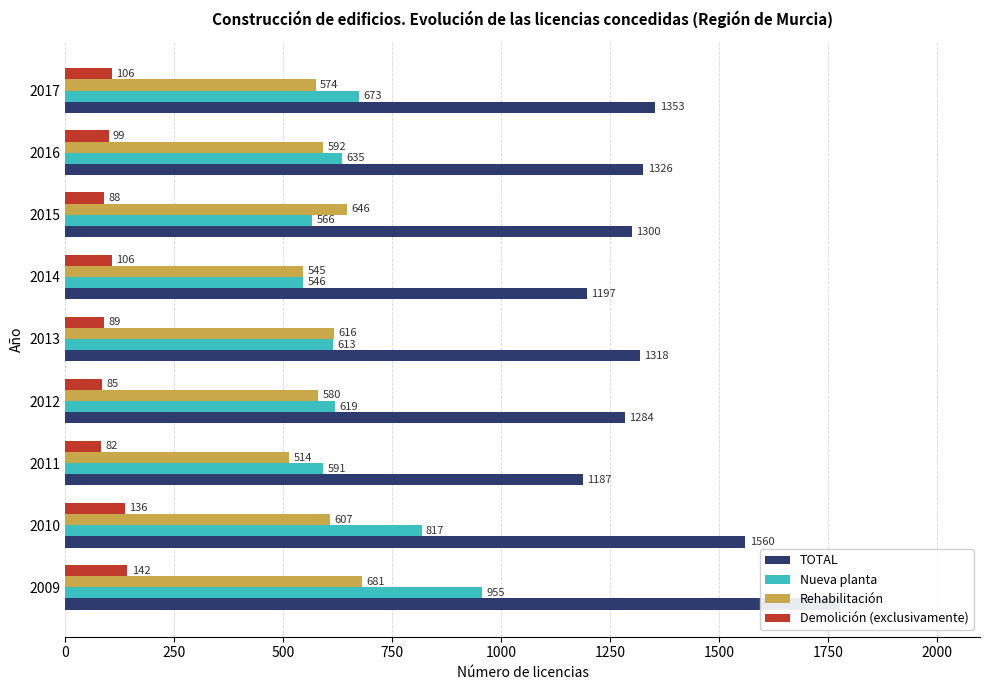

How many bars are there in total?

36